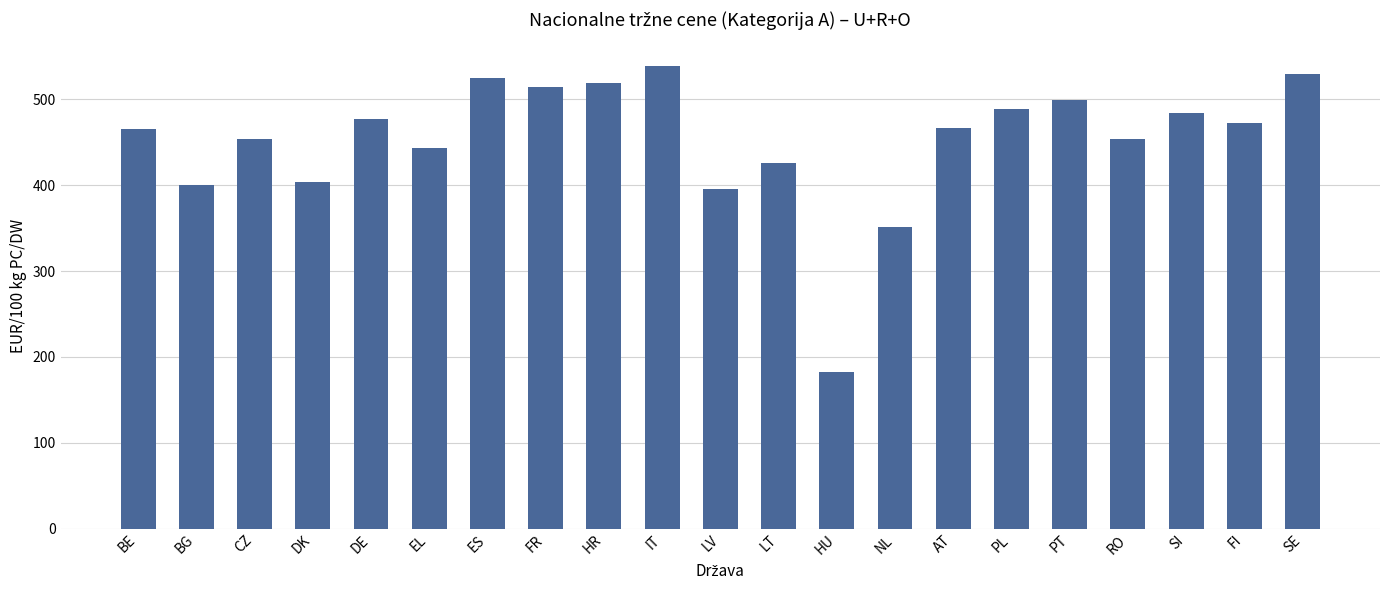

The value at AT is 466.7. True or false?

True